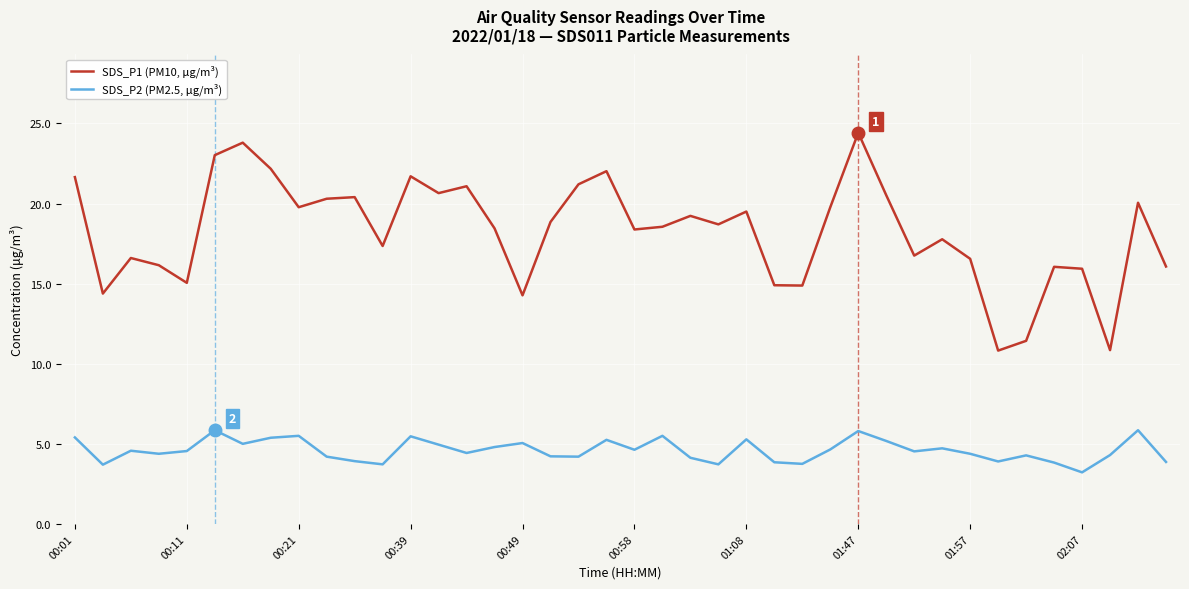

Rank the series by their maximum value, from highest to lowest.

SDS_P1 (PM10, μg/m³), SDS_P2 (PM2.5, μg/m³)